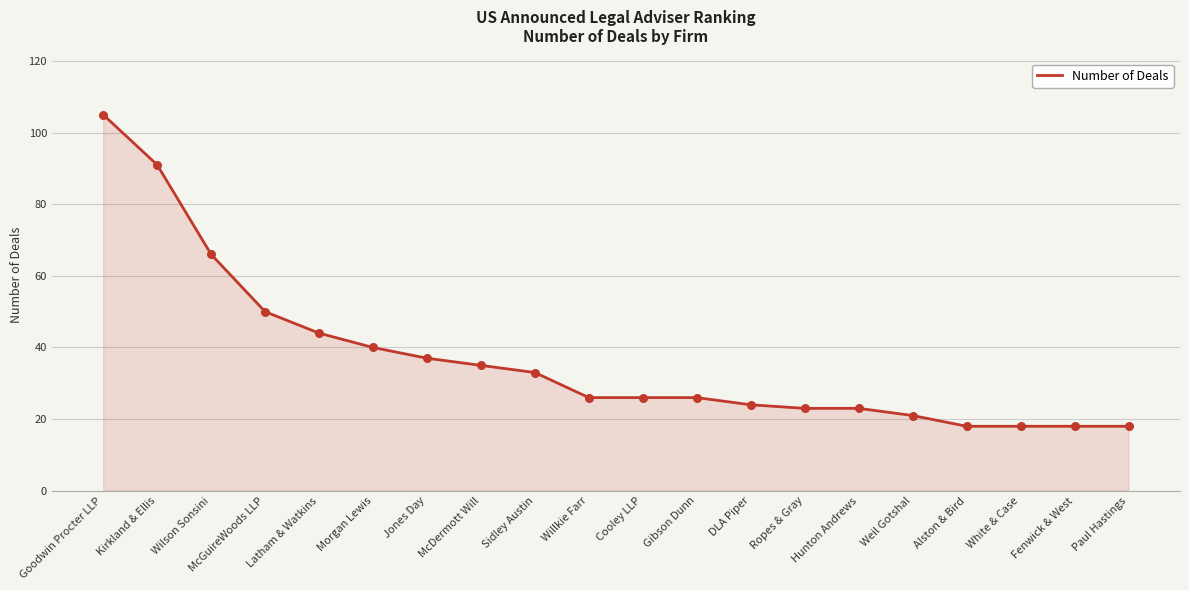

What is the change in value from Morgan Lewis to Willkie Farr?

-14